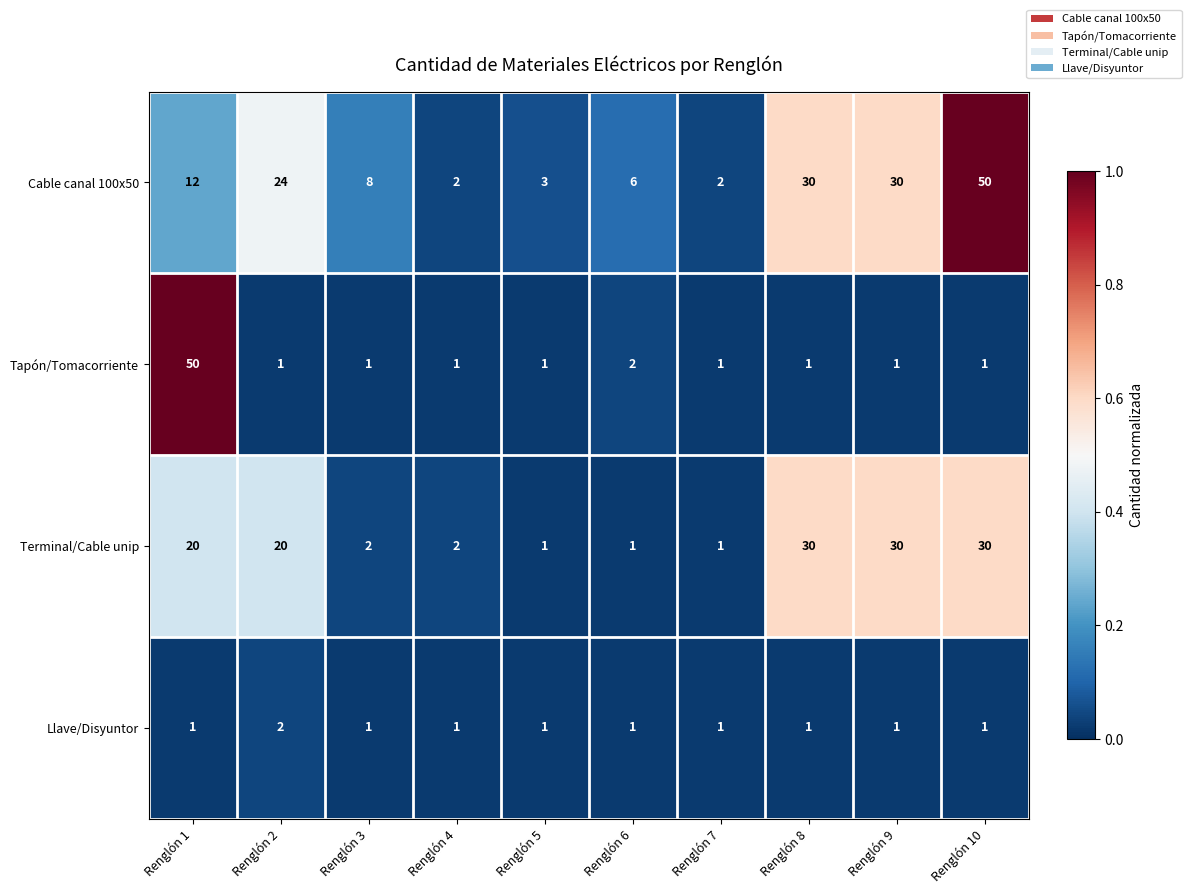

Which series has the largest total across all categories?

Cable canal 100x50